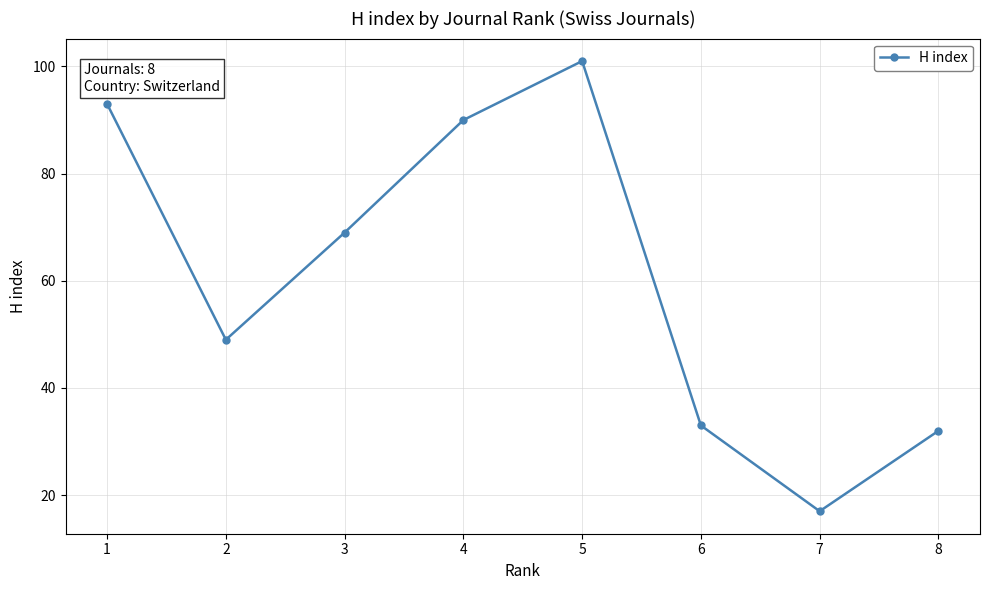

What is the value of the 4th point from the left?

90